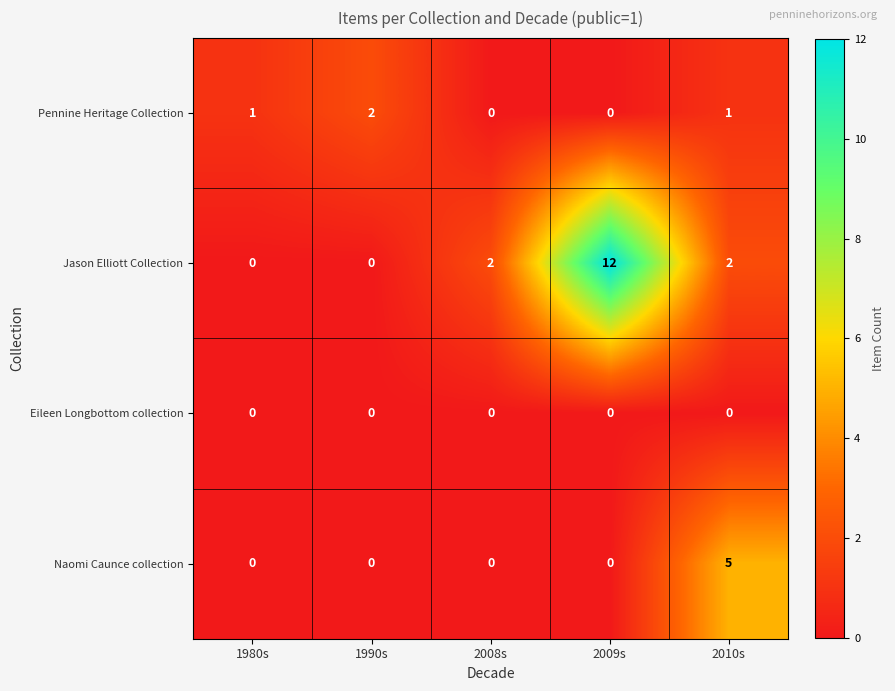

What is the sum of all Pennine Heritage Collection values?

4